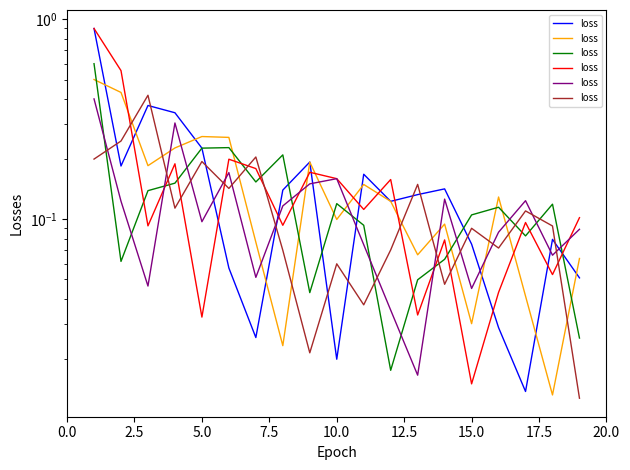

Reading left to right, extract all data points from this chart.

0.2	0.2	0.4	0.1	0.2	0.1	0.2	0.1	0.0	0.1	0.0	0.1	0.1	0.0	0.1	0.1	0.1	0.1	0.0